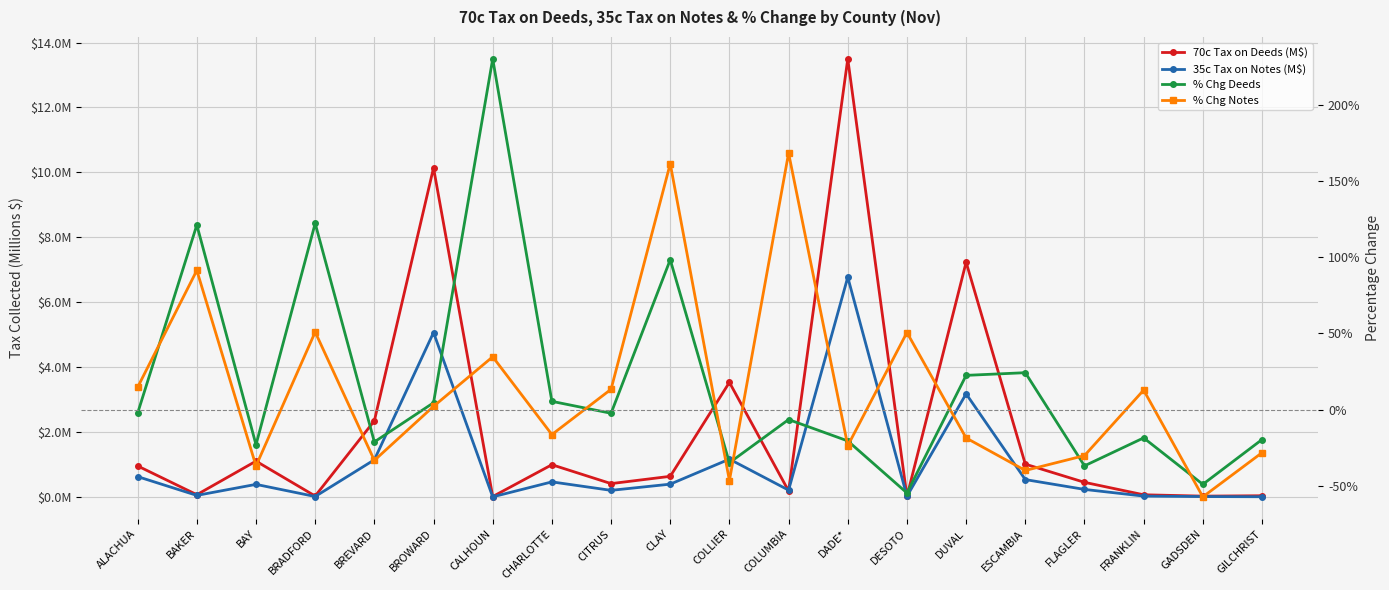

What is the difference between the highest and lowest values at CITRUS?

0.4